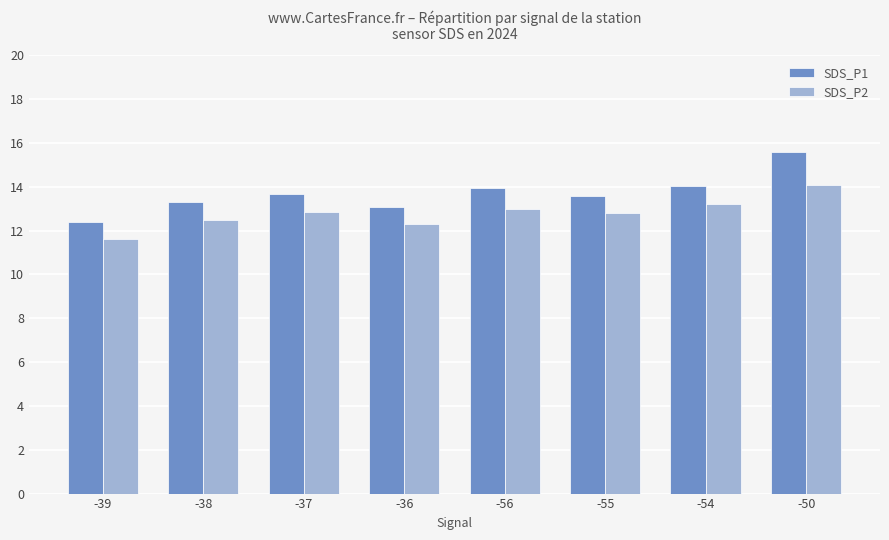

What is the difference between the highest and lowest values at -36?

0.8